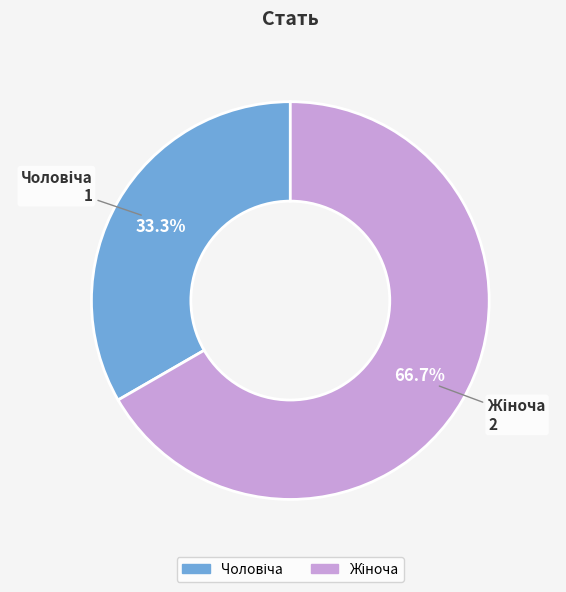

Is there a majority slice in this chart?

Yes